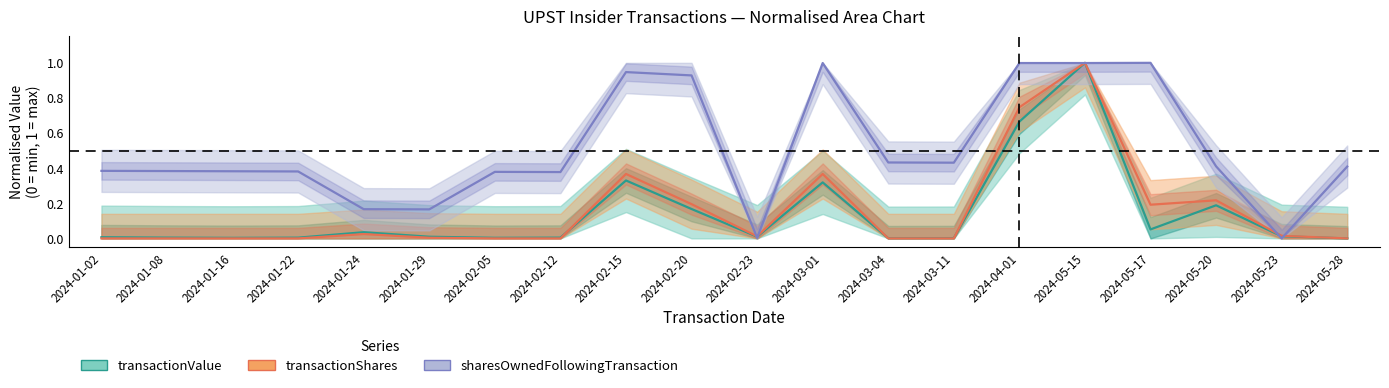

The transactionShares series shows -0.5 at 2024-03-11. True or false?

False